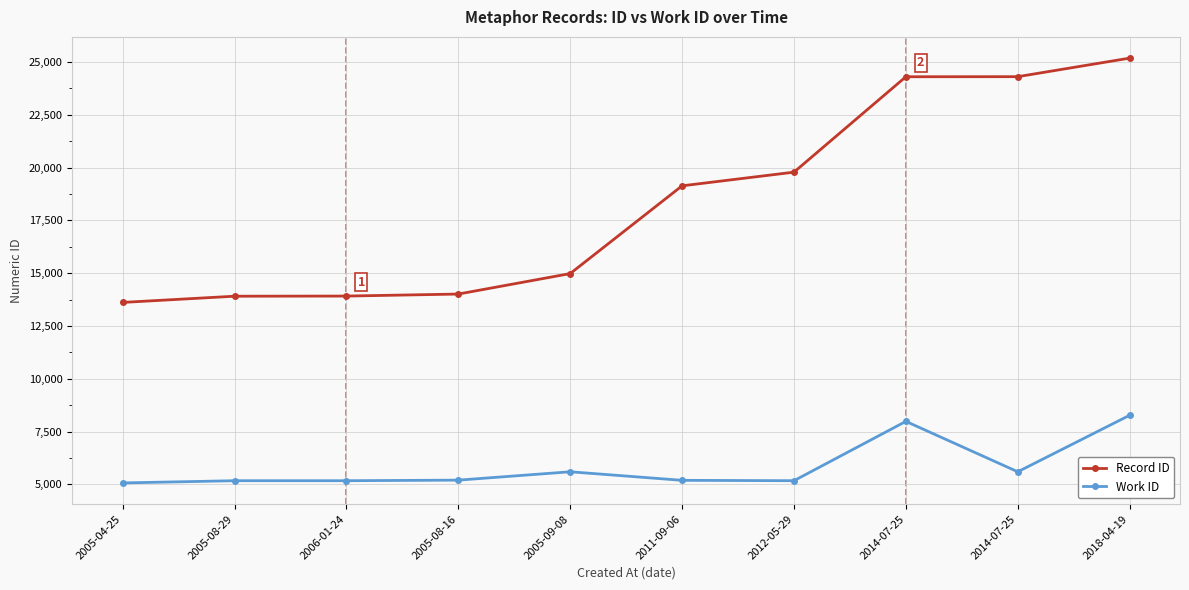

Reading right to left, what are all the values shown in this chart?

Record ID: 2018-04-19=25184	2014-07-25=24306	2014-07-25=24302	2012-05-29=19785	2011-09-06=19138	2005-09-08=14983	2005-08-16=14013	2006-01-24=13918	2005-08-29=13911	2005-04-25=13617
Work ID: 2018-04-19=8274	2014-07-25=5598	2014-07-25=7984	2012-05-29=5175	2011-09-06=5193	2005-09-08=5598	2005-08-16=5202	2006-01-24=5175	2005-08-29=5175	2005-04-25=5070